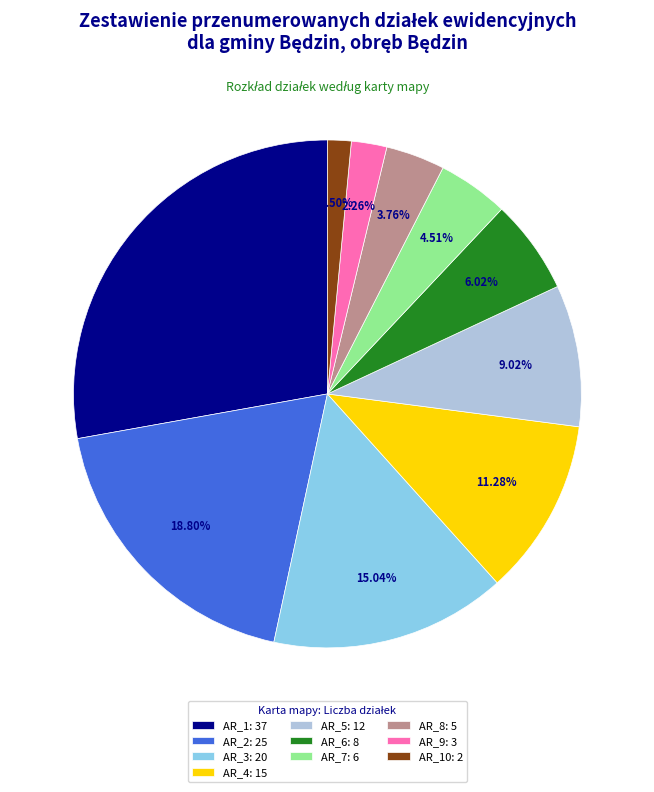

Does AR_8: 5 account for over 50% of the chart?

No